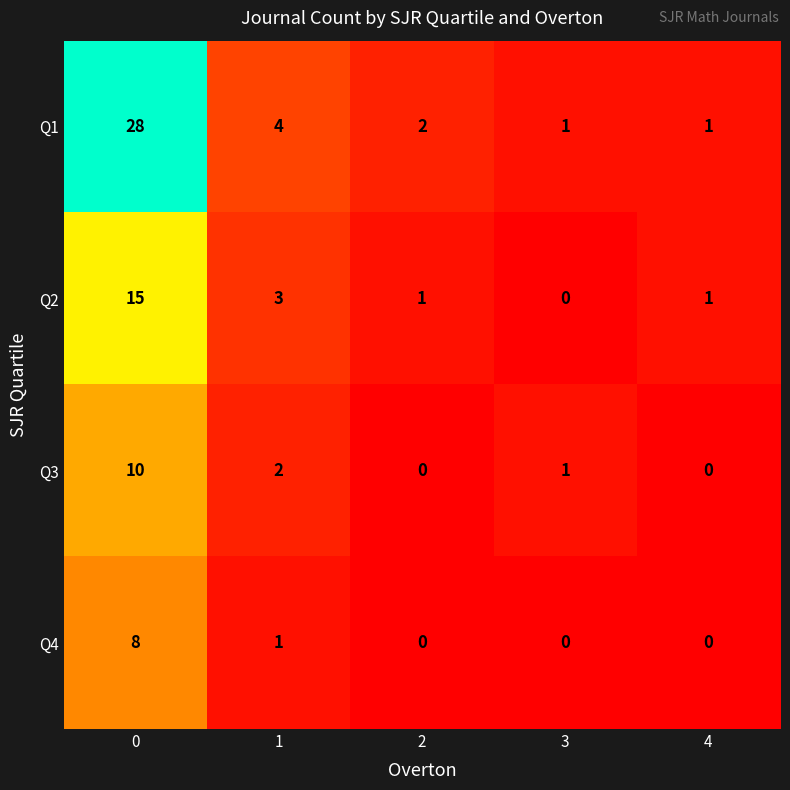

Reading left to right, list all the values displayed in this chart.

Q1: 0=28	1=4	2=2	3=1	4=1
Q2: 0=15	1=3	2=1	3=0	4=1
Q3: 0=10	1=2	2=0	3=1	4=0
Q4: 0=8	1=1	2=0	3=0	4=0